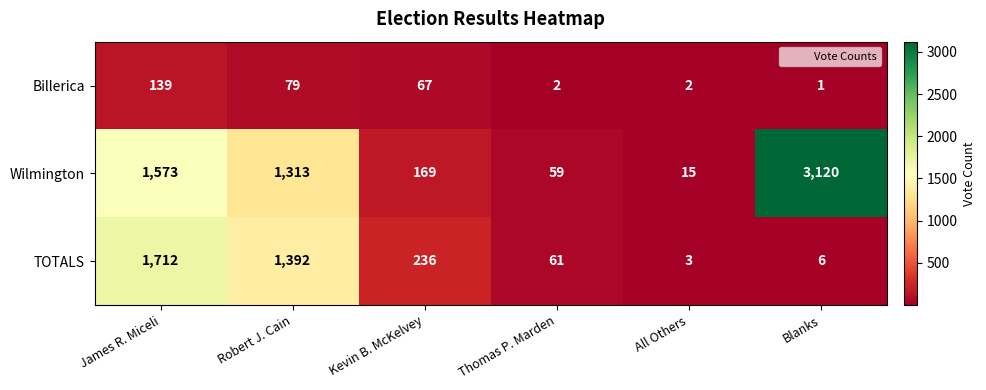

What is the average value of the TOTALS series?

568